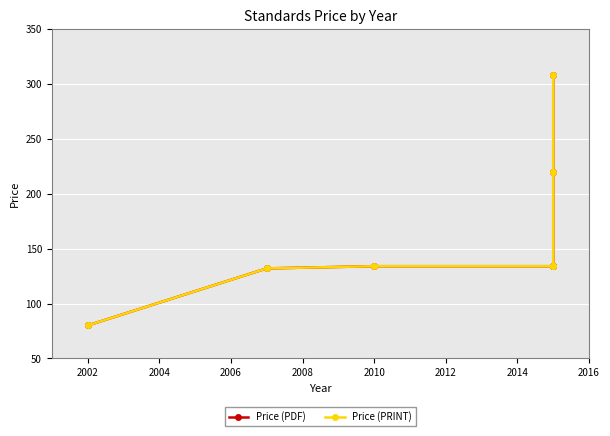

True or false: Price (PRINT) and Price (PDF) intersect in this chart.

False